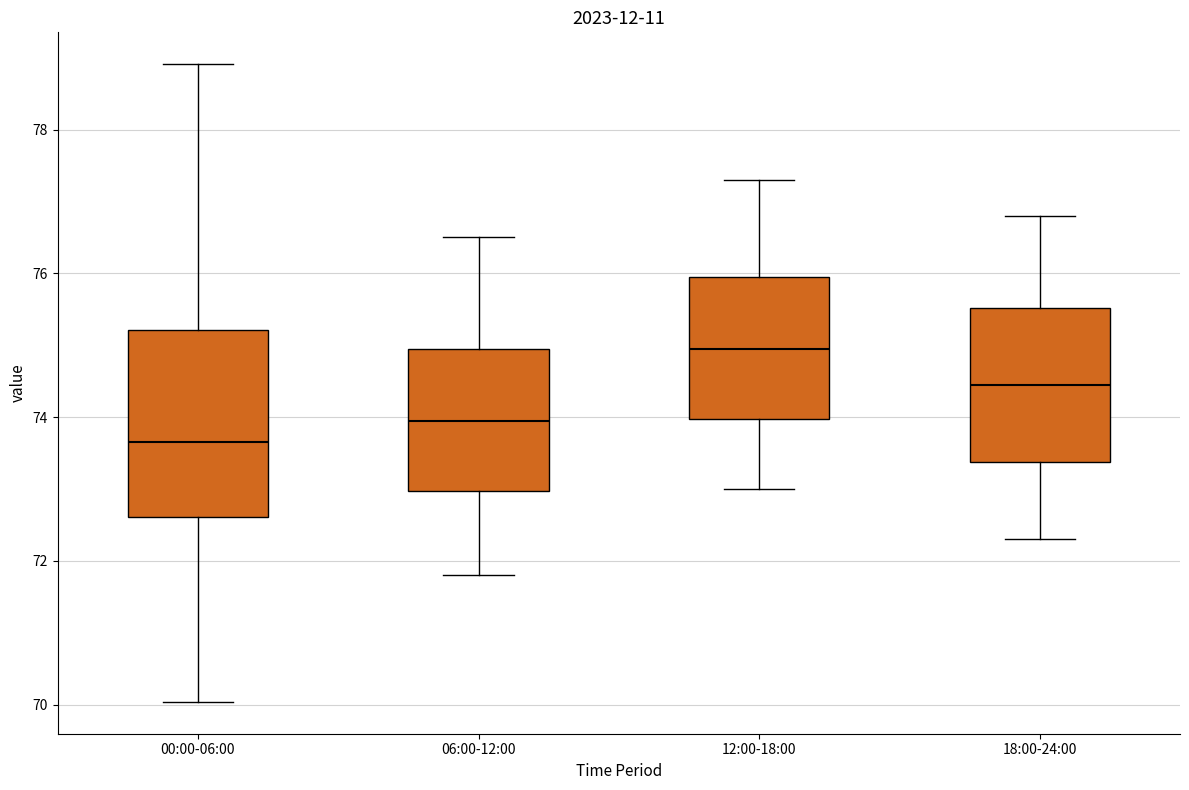

Which box's median line is the lowest?

00:00-06:00